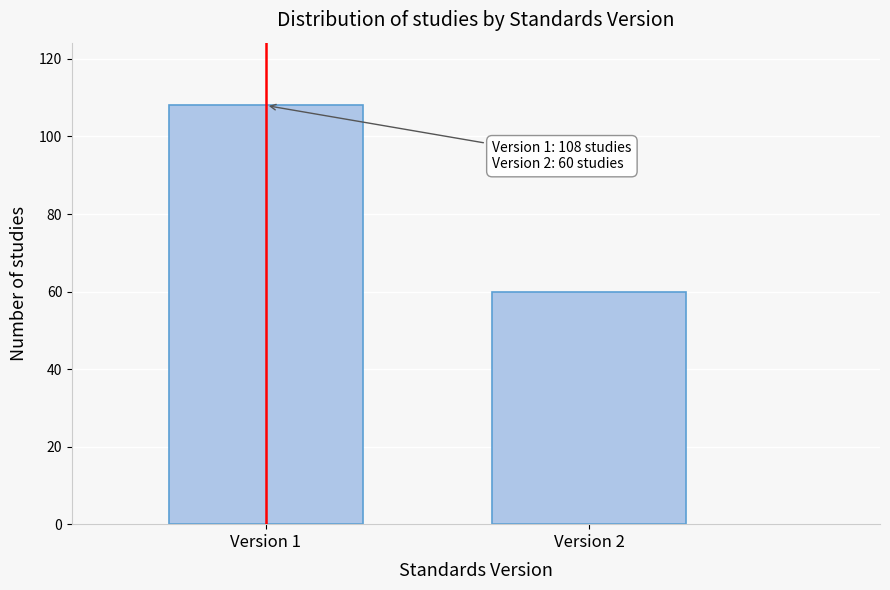

Reading right to left, list all the values displayed in this chart.

Version 2=60	Version 1=108